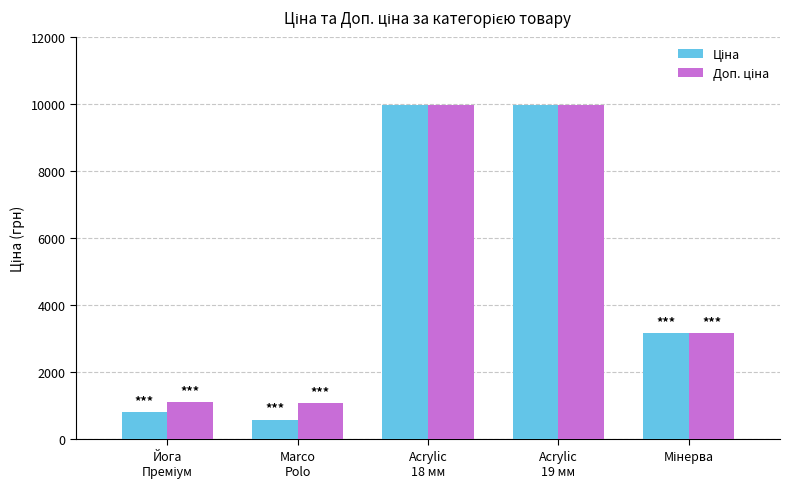

What is the smallest value displayed?

589.9